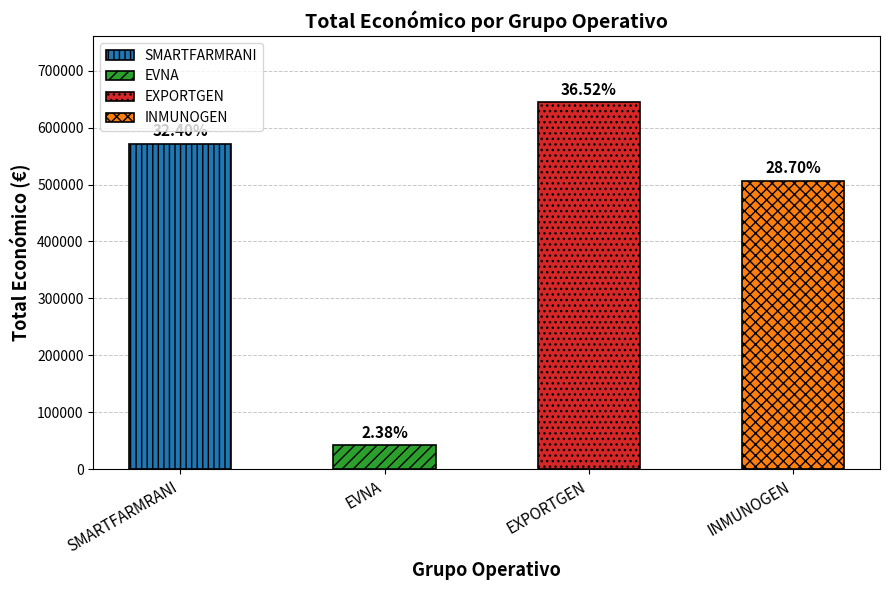

What is the label of the 2nd bar from the right?

EXPORTGEN